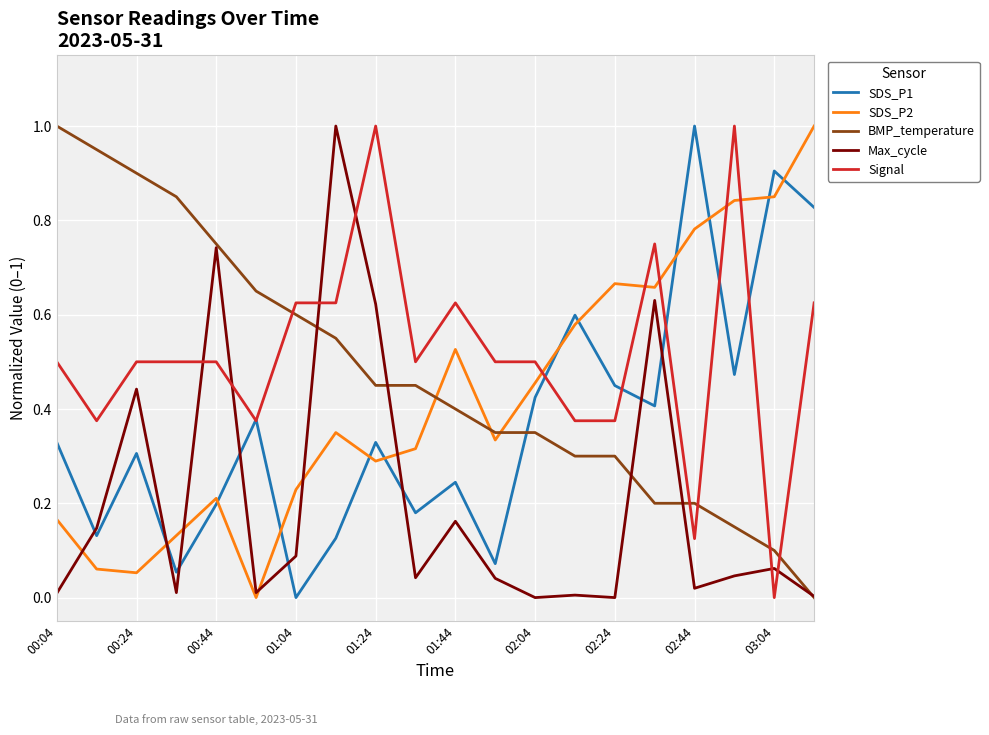

Which series ends up on top after the final intersection of Signal and SDS_P2?

SDS_P2